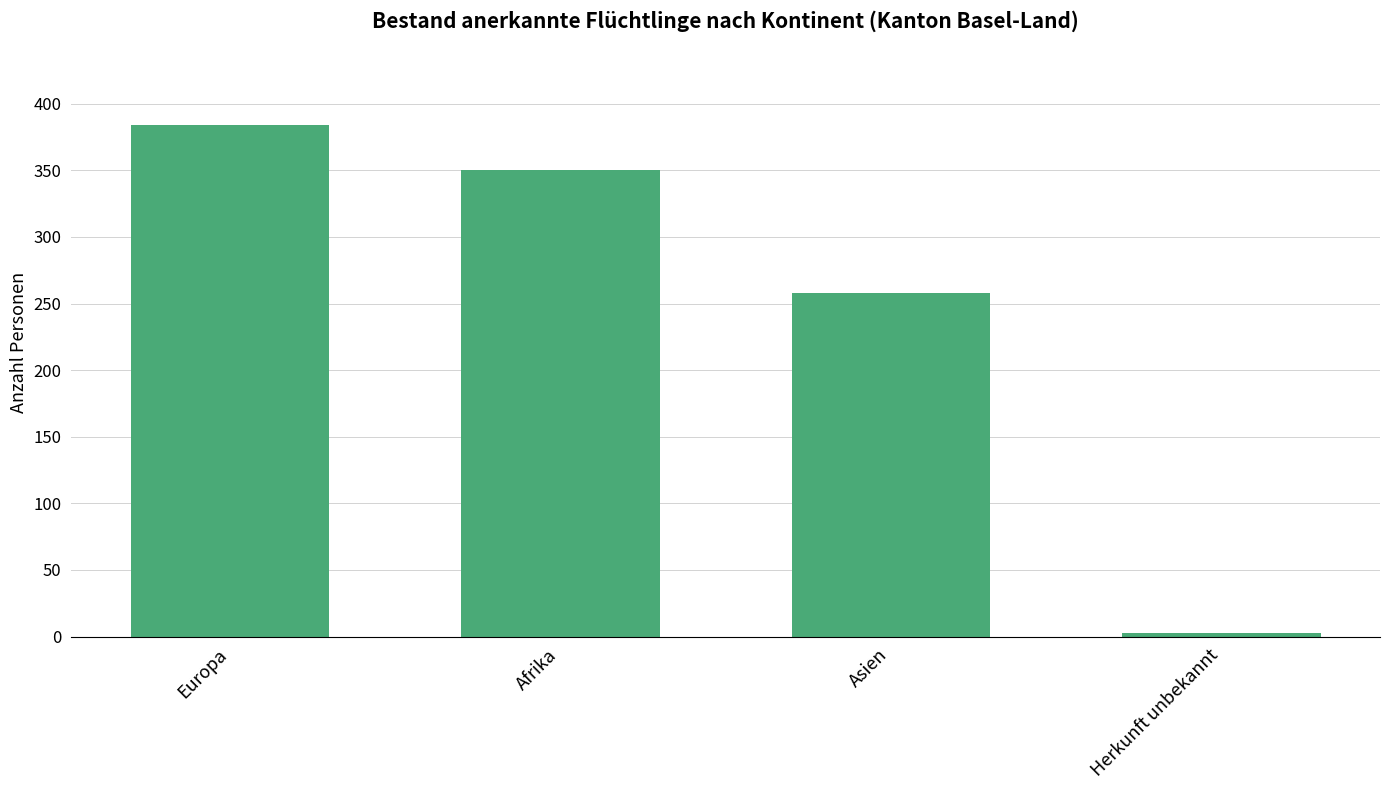

What is the label of the 4th bar from the left?

Herkunft unbekannt